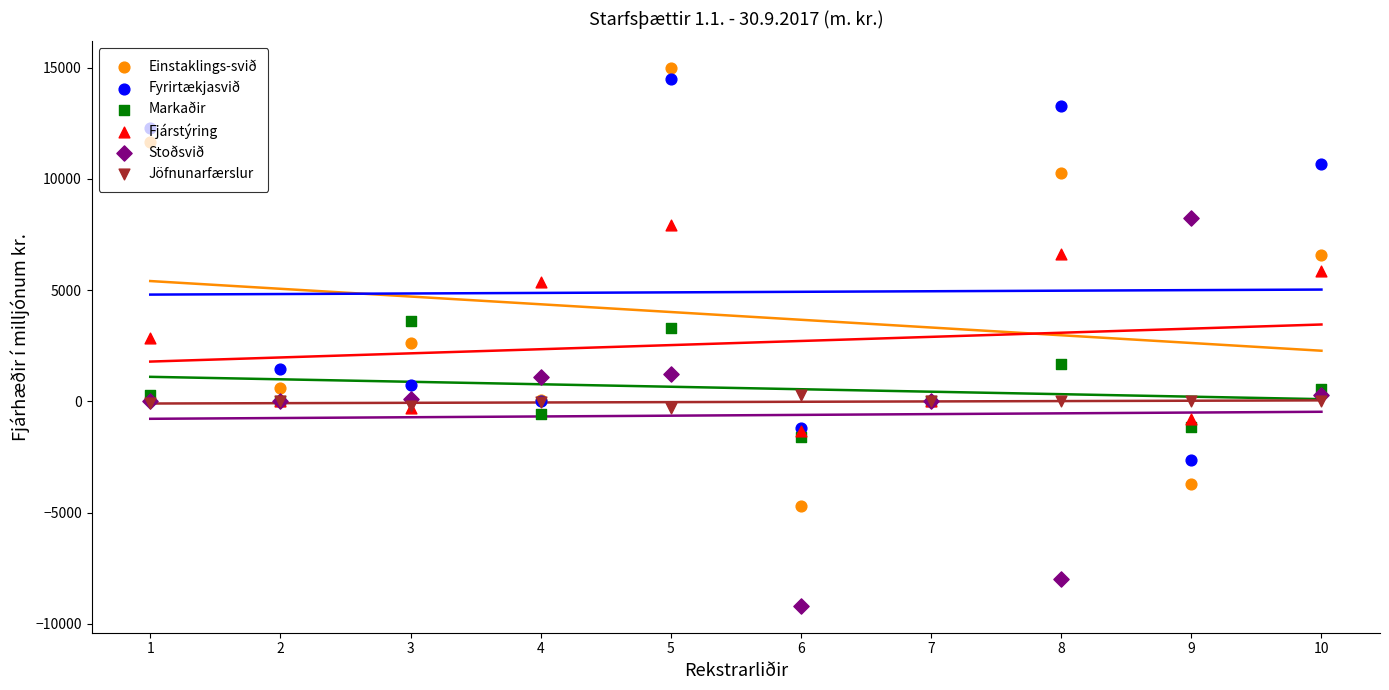

What is the total value across all series at 2?

2067